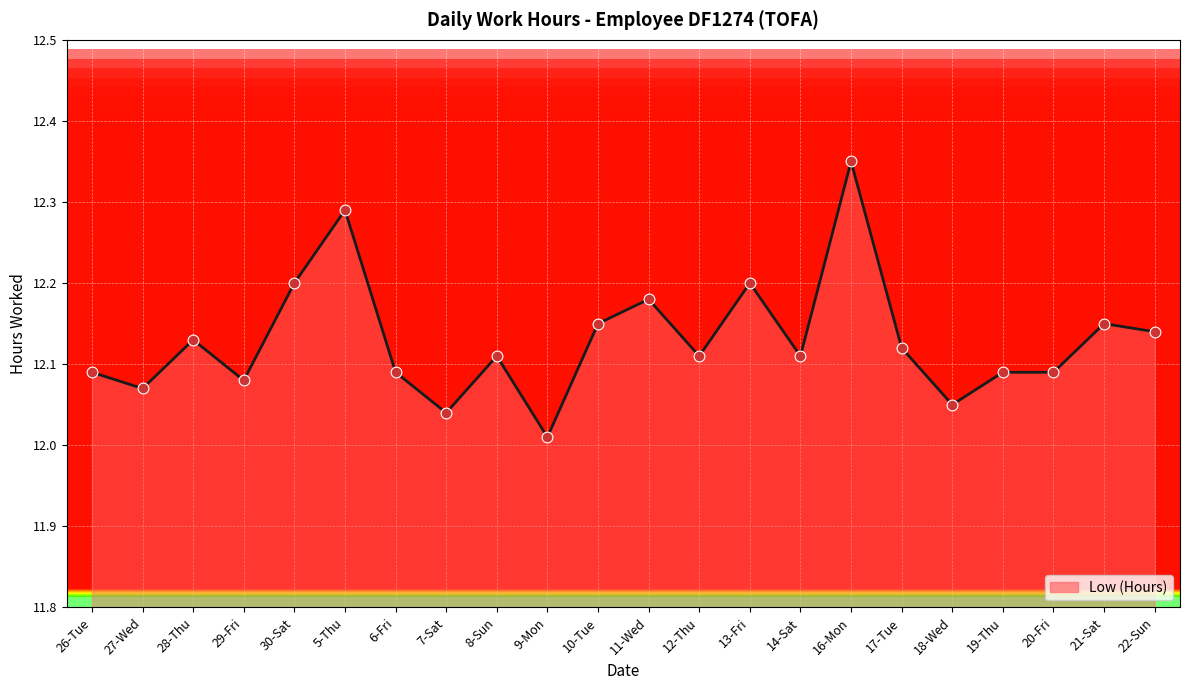

Which has a higher value, 11-Wed or 6-Fri?

11-Wed